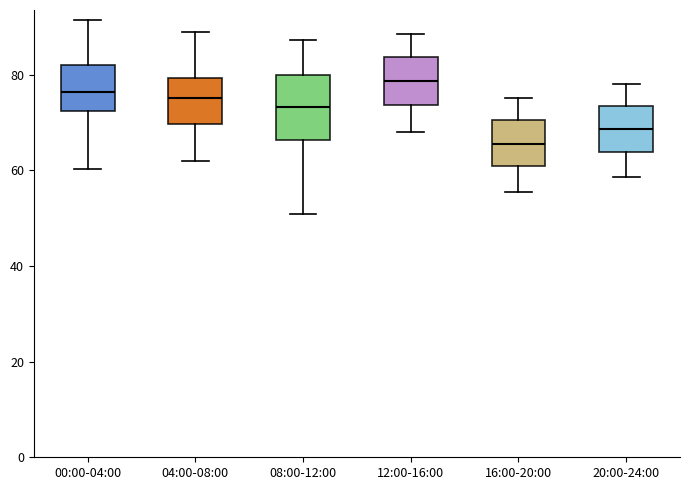

Which box has the highest median line?

12:00-16:00